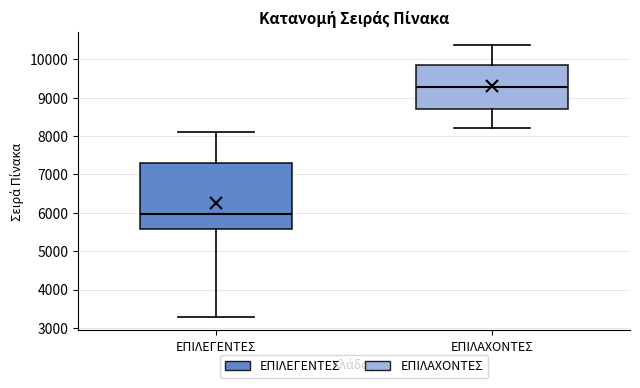

Which box is the tallest, from its lower edge to its upper edge?

ΕΠΙΛΕΓΕΝΤΕΣ